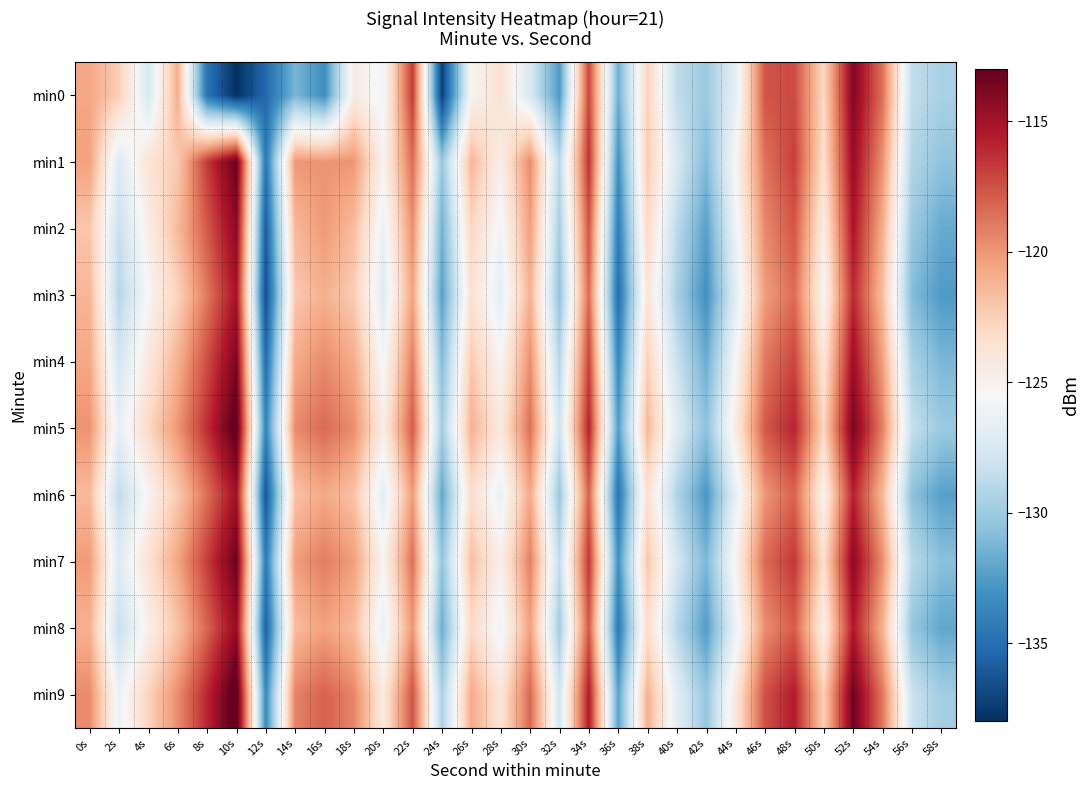

Reading right to left, transcribe all the data shown in this chart.

min0: 58s=-129.5	56s=-128.6	54s=-118.6	52s=-113.9	50s=-123.0	48s=-117.3	46s=-117.6	44s=-126.7	42s=-130.1	40s=-128.6	38s=-122.7	36s=-131.6	34s=-117.2	32s=-132.6	30s=-127.4	28s=-123.6	26s=-125.2	24s=-137.4	22s=-116.8	20s=-125.9	18s=-124.4	16s=-133.3	14s=-131.2	12s=-135.3	10s=-137.9	8s=-134.7	6s=-121.0	4s=-127.5	2s=-122.5	0s=-120.7
min1: 58s=-130.5	56s=-129.2	54s=-119.8	52s=-114.6	50s=-123.4	48s=-116.9	46s=-118.7	44s=-125.3	42s=-131.0	40s=-127.5	38s=-122.2	36s=-133.1	34s=-116.4	32s=-128.9	30s=-119.6	28s=-124.8	26s=-121.3	24s=-130.2	22s=-118.5	20s=-125.1	18s=-120.0	16s=-119.9	14s=-120.0	12s=-134.6	10s=-113.1	8s=-116.7	6s=-122.2	4s=-123.8	2s=-127.2	0s=-120.4
min2: 58s=-131.8	56s=-130.1	54s=-120.9	52s=-115.3	50s=-124.6	48s=-117.7	46s=-119.5	44s=-126.1	42s=-132.3	40s=-128.8	38s=-123.1	36s=-134.2	34s=-117.6	32s=-129.7	30s=-120.3	28s=-125.9	26s=-122.8	24s=-131.5	22s=-119.7	20s=-126.3	18s=-121.6	16s=-120.1	14s=-121.4	12s=-135.9	10s=-114.2	8s=-117.8	6s=-121.5	4s=-124.7	2s=-128.3	0s=-122.1
min3: 58s=-132.6	56s=-130.9	54s=-121.7	52s=-116.1	50s=-125.4	48s=-118.5	46s=-120.3	44s=-126.9	42s=-133.1	40s=-129.6	38s=-123.9	36s=-135.0	34s=-118.4	32s=-130.5	30s=-121.1	28s=-126.7	26s=-123.6	24s=-132.3	22s=-120.5	20s=-127.1	18s=-122.4	16s=-121.0	14s=-122.2	12s=-136.7	10s=-115.1	8s=-118.9	6s=-122.7	4s=-125.4	2s=-129.1	0s=-121.3
min4: 58s=-131.2	56s=-129.5	54s=-120.3	52s=-114.8	50s=-123.9	48s=-117.1	46s=-118.9	44s=-125.5	42s=-131.7	40s=-128.2	38s=-122.5	36s=-133.6	34s=-117.0	32s=-129.1	30s=-119.7	28s=-125.3	26s=-122.2	24s=-130.9	22s=-119.1	20s=-125.7	18s=-120.9	16s=-119.6	14s=-120.8	12s=-135.1	10s=-113.7	8s=-117.4	6s=-121.1	4s=-124.2	2s=-127.8	0s=-120.7
min5: 58s=-130.1	56s=-128.4	54s=-119.2	52s=-113.6	50s=-122.8	48s=-115.9	46s=-117.8	44s=-124.4	42s=-130.6	40s=-127.1	38s=-121.4	36s=-132.5	34s=-115.8	32s=-128.0	30s=-118.6	28s=-124.2	26s=-121.1	24s=-129.8	22s=-117.9	20s=-124.6	18s=-119.7	16s=-118.4	14s=-119.6	12s=-133.8	10s=-112.5	8s=-116.3	6s=-120.0	4s=-123.0	2s=-126.5	0s=-119.9
min6: 58s=-132.3	56s=-130.6	54s=-121.4	52s=-115.8	50s=-125.1	48s=-118.2	46s=-120.0	44s=-126.6	42s=-132.8	40s=-129.3	38s=-123.6	36s=-134.7	34s=-118.1	32s=-130.2	30s=-120.7	28s=-126.4	26s=-123.3	24s=-132.0	22s=-120.2	20s=-126.8	18s=-121.9	16s=-120.7	14s=-121.9	12s=-136.3	10s=-114.9	8s=-118.6	6s=-122.2	4s=-125.2	2s=-128.7	0s=-121.5
min7: 58s=-130.7	56s=-128.9	54s=-119.7	52s=-114.2	50s=-123.4	48s=-116.6	46s=-118.4	44s=-125.0	42s=-131.2	40s=-127.7	38s=-122.0	36s=-133.1	34s=-116.5	32s=-128.6	30s=-119.2	28s=-124.8	26s=-121.7	24s=-130.4	22s=-118.6	20s=-125.2	18s=-120.3	16s=-119.1	14s=-120.3	12s=-134.3	10s=-113.2	8s=-116.8	6s=-120.6	4s=-123.6	2s=-127.1	0s=-120.2
min8: 58s=-132.0	56s=-130.3	54s=-121.1	52s=-115.5	50s=-124.8	48s=-117.9	46s=-119.7	44s=-126.3	42s=-132.5	40s=-129.0	38s=-123.3	36s=-134.4	34s=-117.8	32s=-129.9	30s=-120.4	28s=-126.1	26s=-123.0	24s=-131.7	22s=-120.0	20s=-126.5	18s=-121.6	16s=-120.4	14s=-121.6	12s=-135.7	10s=-114.5	8s=-118.2	6s=-121.9	4s=-124.9	2s=-128.4	0s=-121.1
min9: 58s=-129.8	56s=-128.1	54s=-118.9	52s=-113.3	50s=-122.5	48s=-115.6	46s=-117.5	44s=-124.1	42s=-130.3	40s=-126.8	38s=-121.1	36s=-132.2	34s=-115.5	32s=-127.7	30s=-118.3	28s=-123.9	26s=-120.8	24s=-129.5	22s=-117.6	20s=-124.3	18s=-119.4	16s=-118.1	14s=-119.3	12s=-133.5	10s=-112.2	8s=-116.0	6s=-119.7	4s=-122.7	2s=-126.2	0s=-119.6